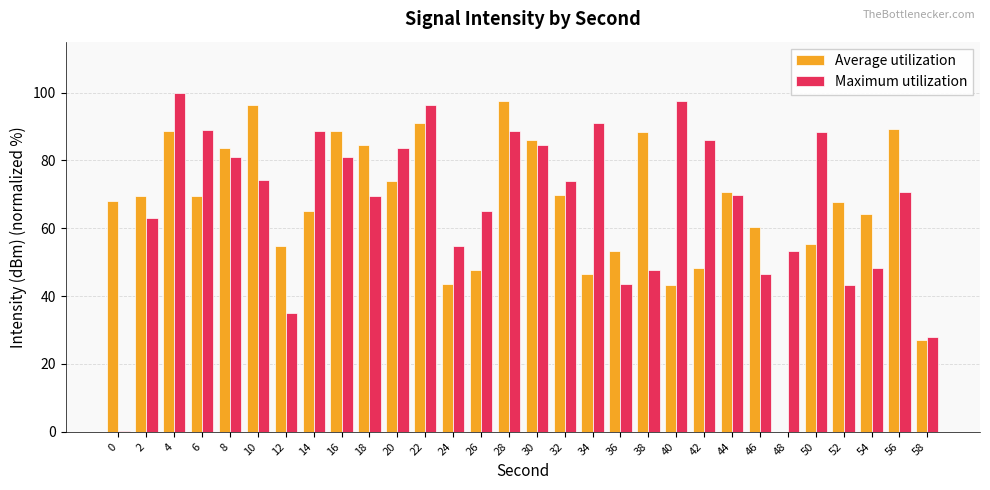

Which series has the largest total across all categories?

Maximum utilization